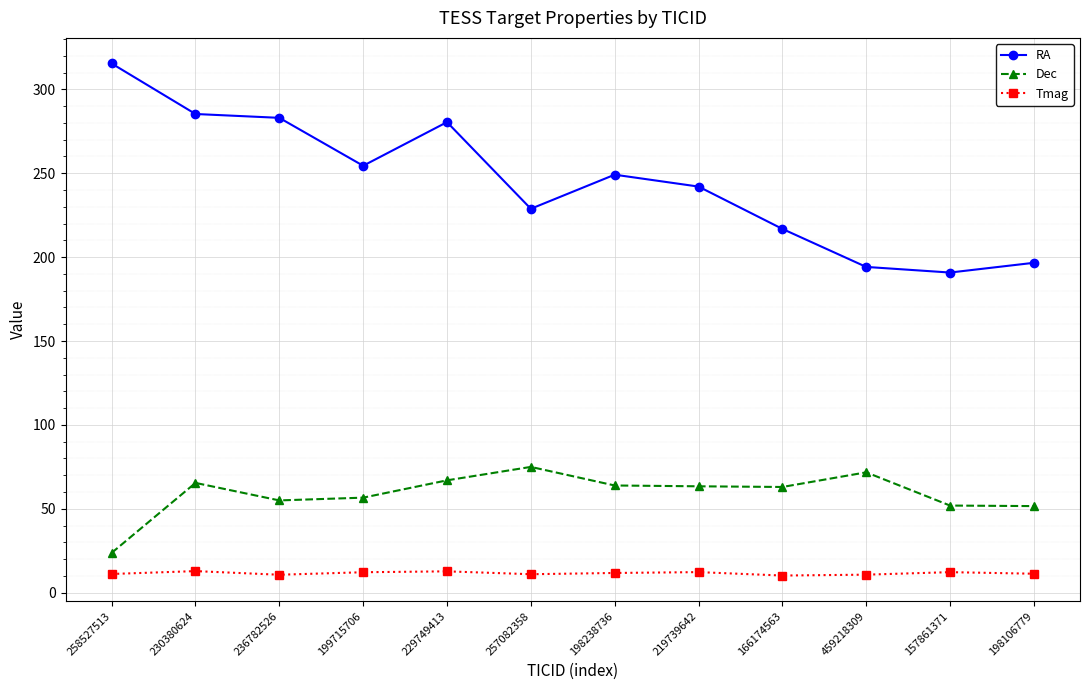

In RA, how many points are lower than both neighbors (excluding endpoints)?

3